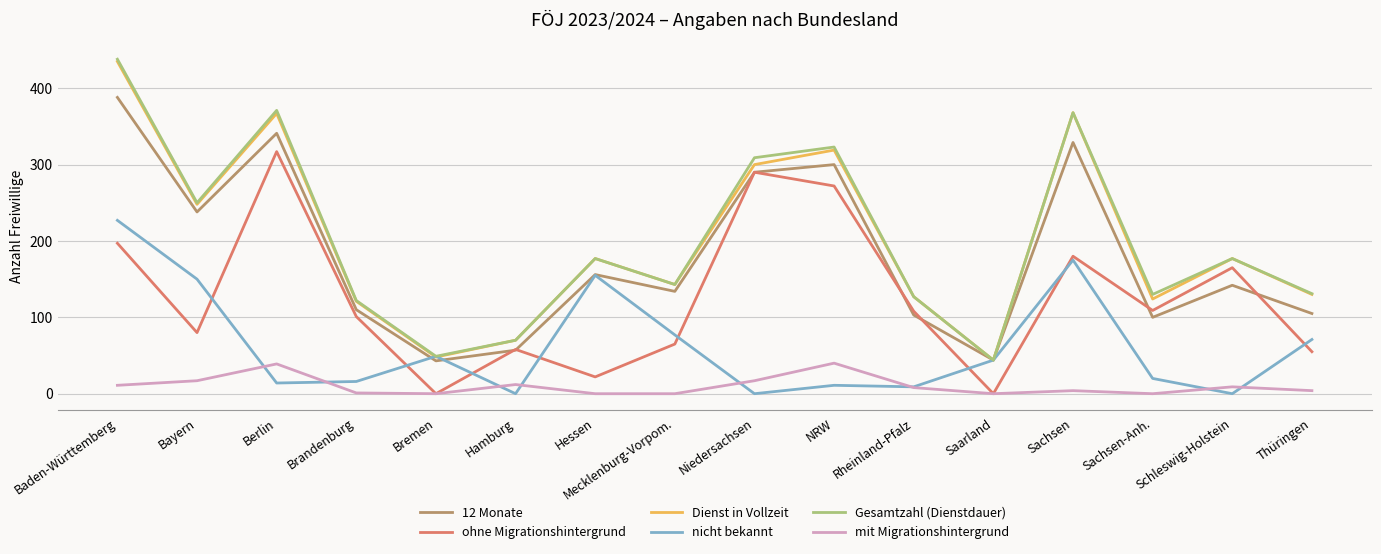

At how many categories does at least one series exceed 14?

16